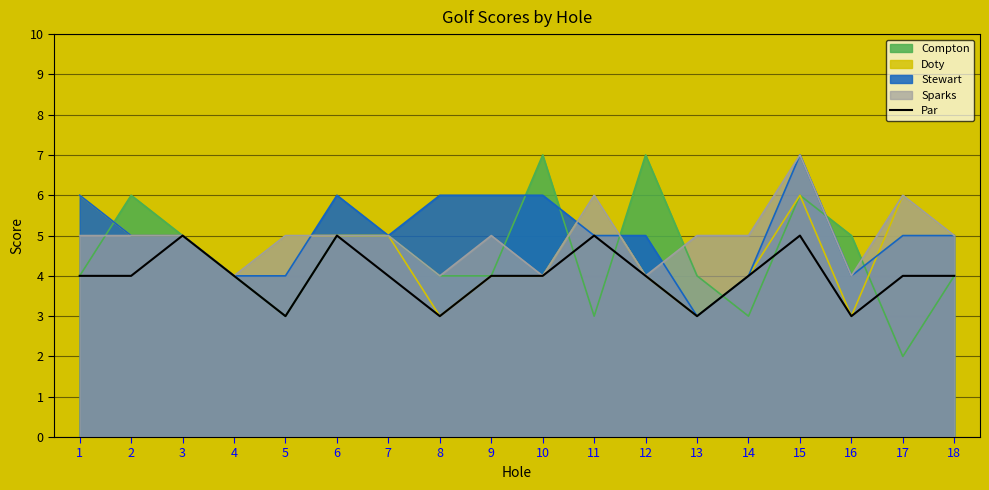

What is the greatest value displayed?

7